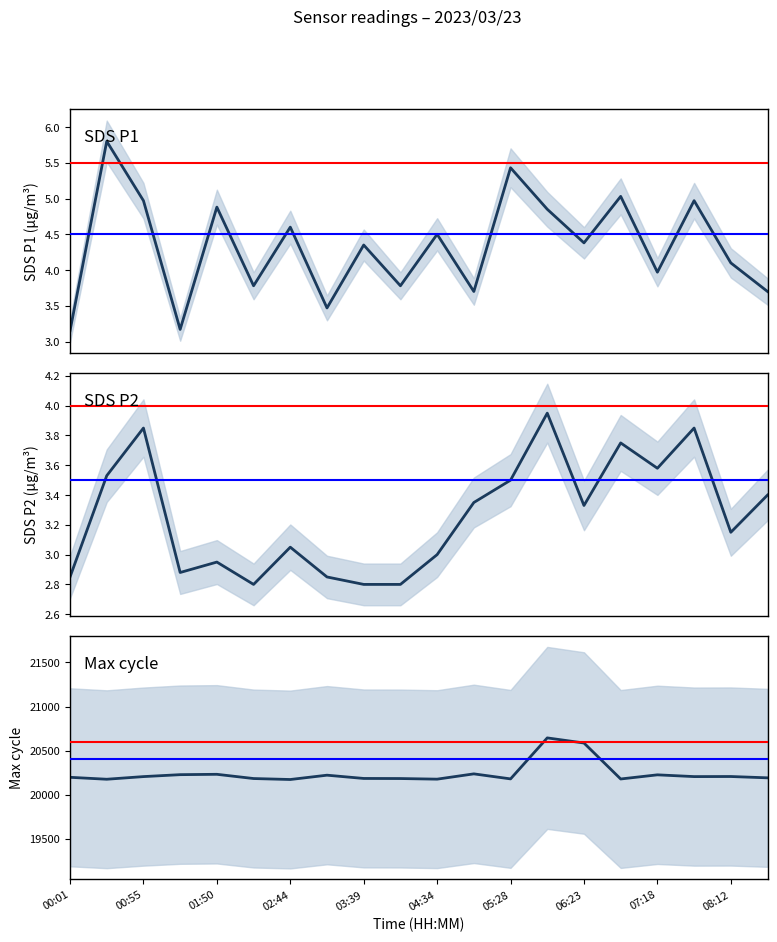

True or false: SDS_P1 and Max_cycle cross at least once.

False